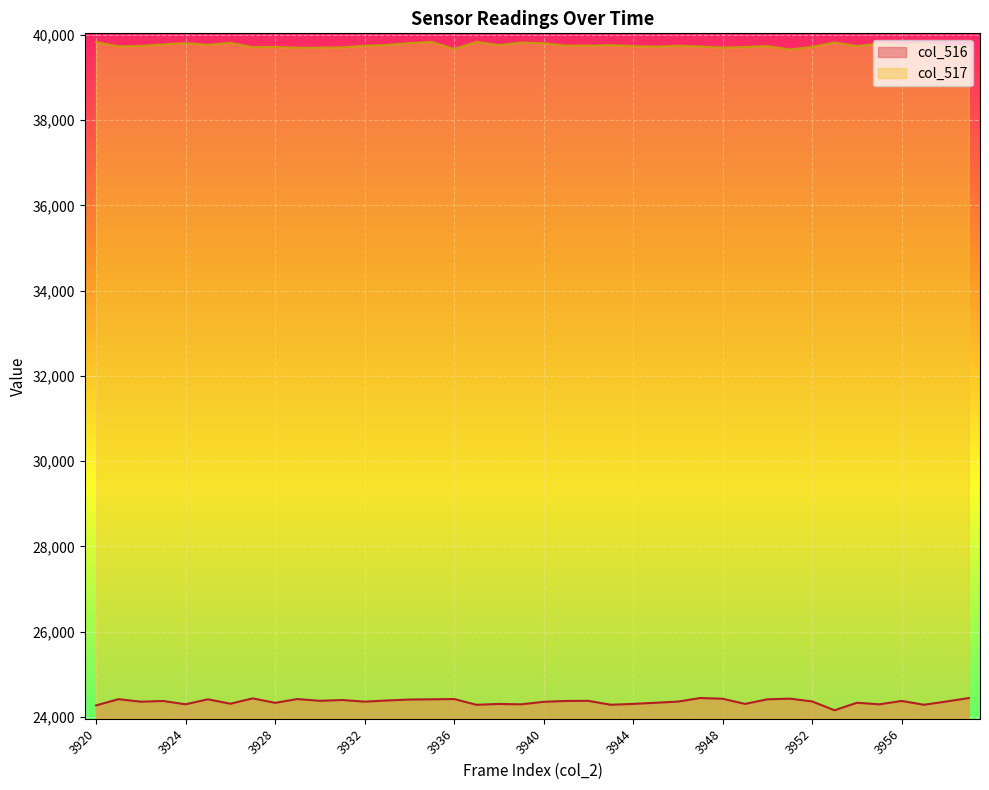

True or false: col_517 and col_516 cross at least once.

False